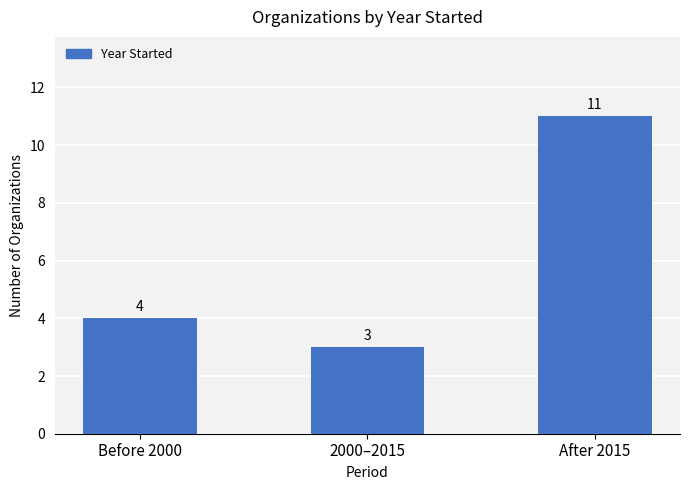

Count the number of categories in the chart.

3